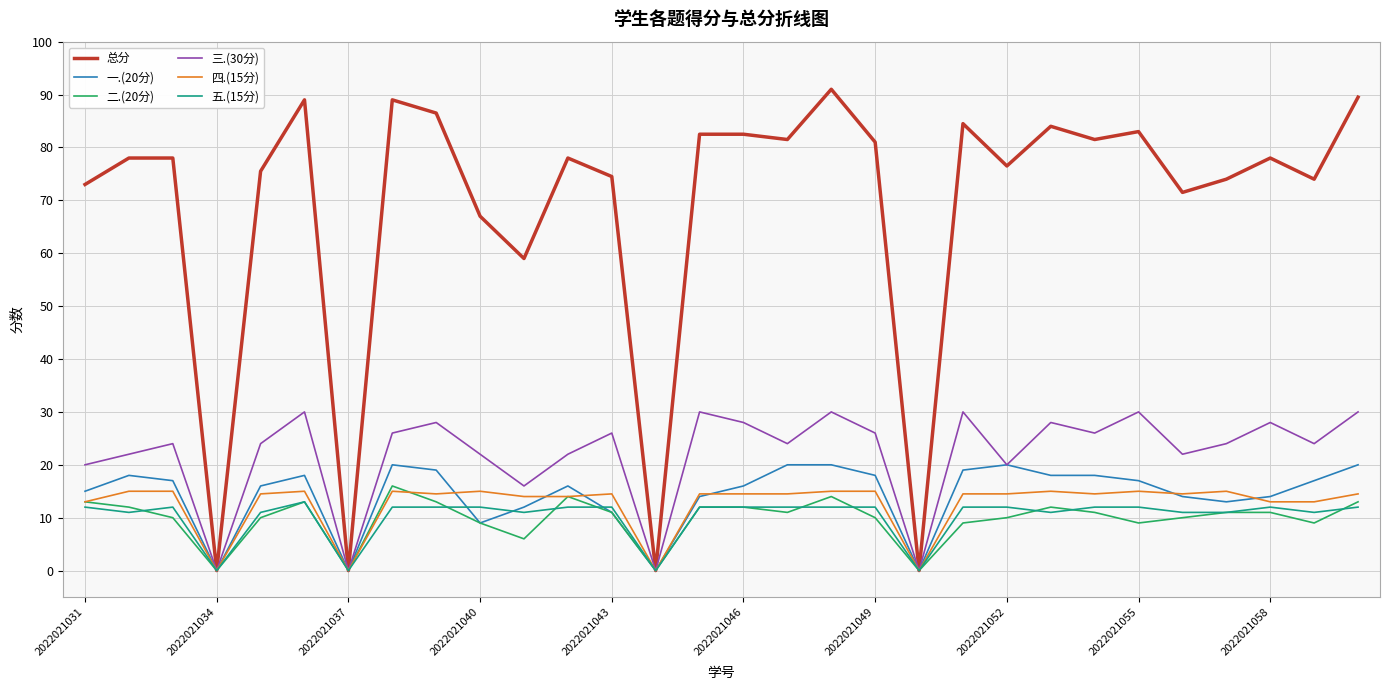

What is the difference between the maximum and minimum values in the 一.(20分) series?

20.0